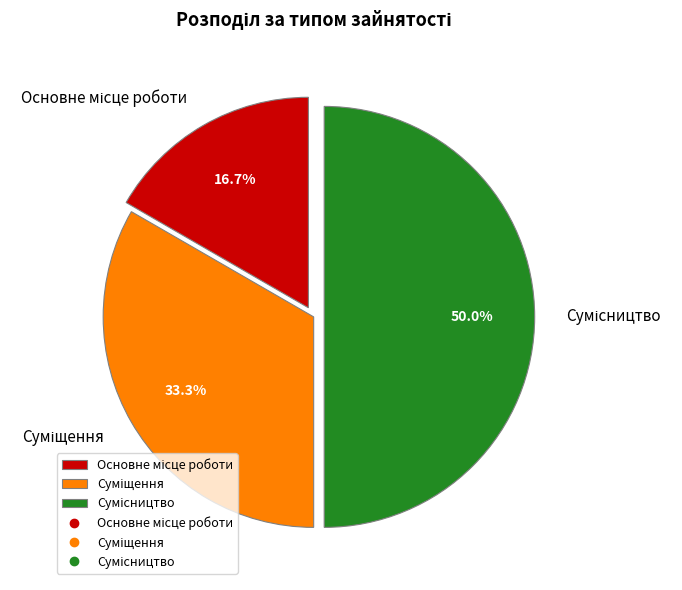

How many slices are in this pie chart?

3